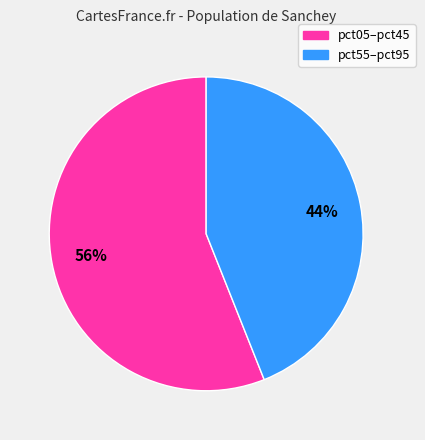

Is there a majority slice in this chart?

Yes